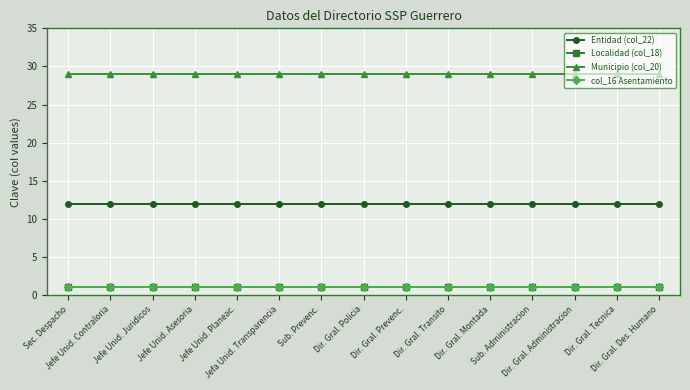

Which series has the widest spread of values?

Entidad (col_22)